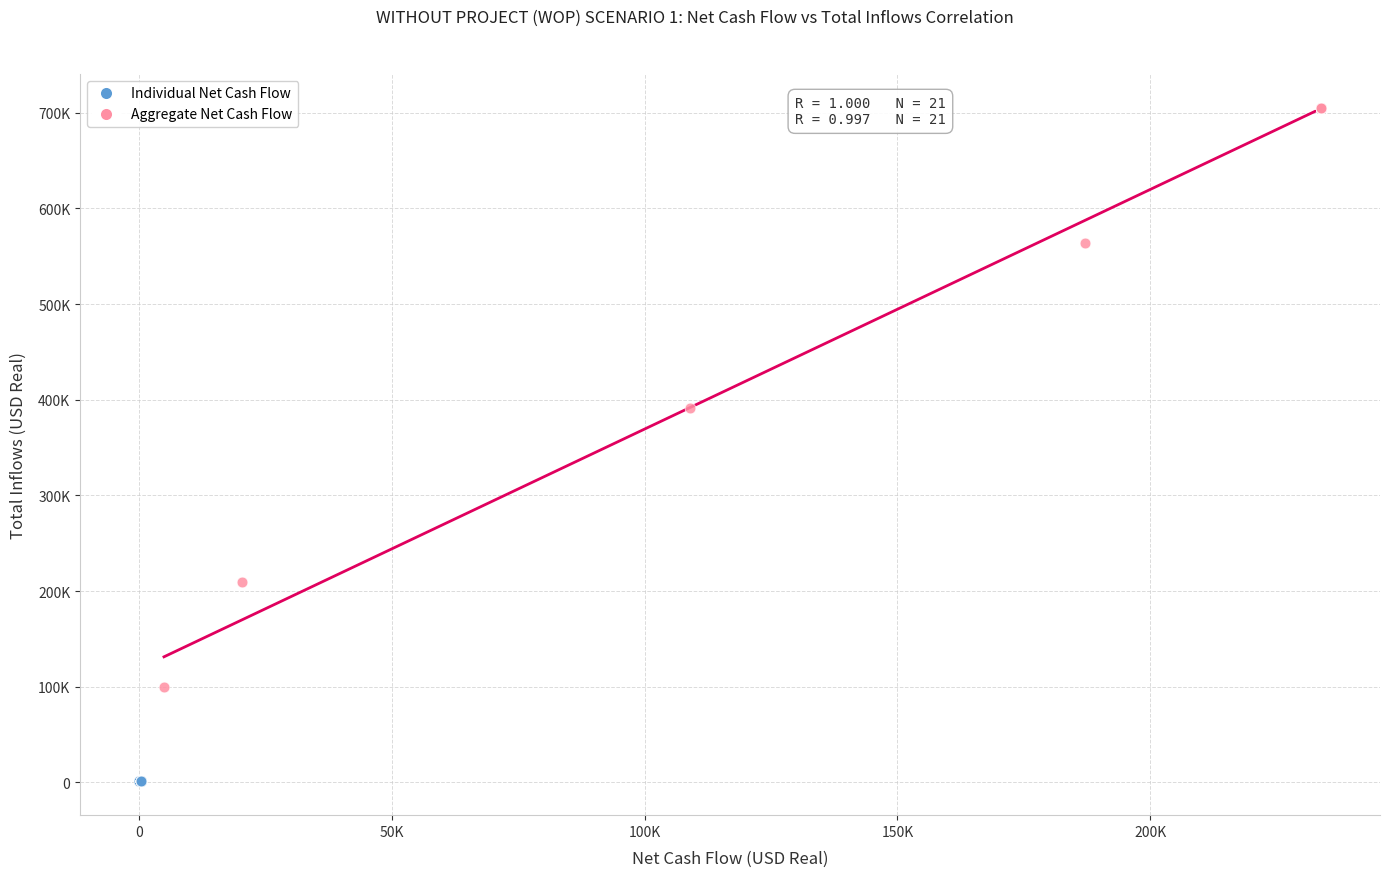

Which series has the widest spread of Y values?

Aggregate Net Cash Flow